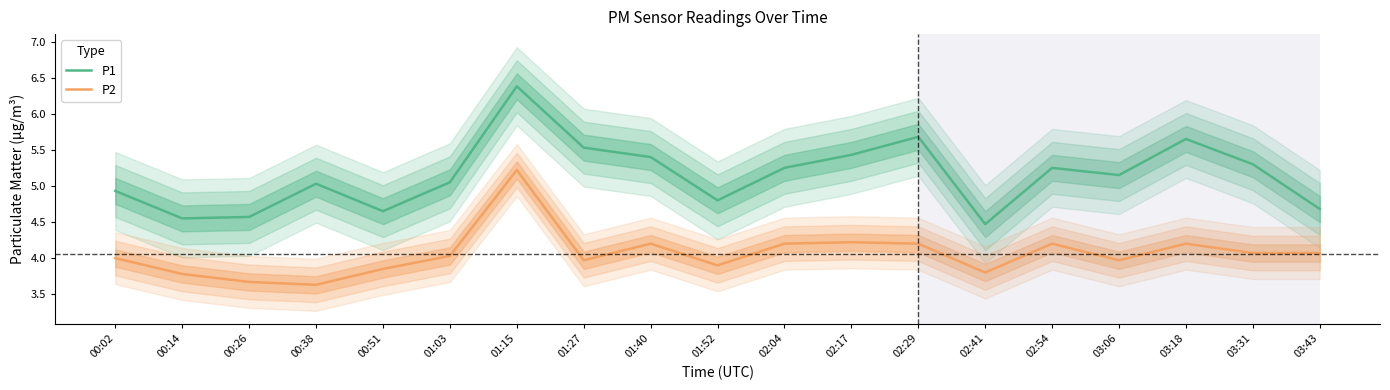

What is the total value across all series at 00:51?

8.5